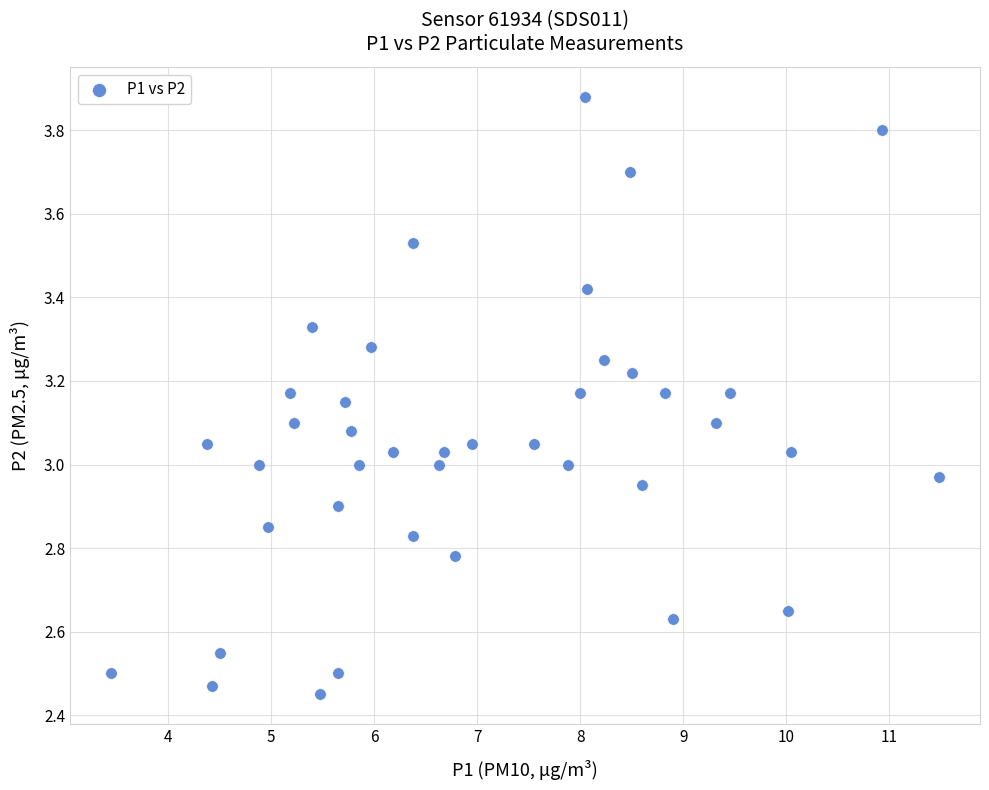

What is the range of Y values (max minus min)?

1.4